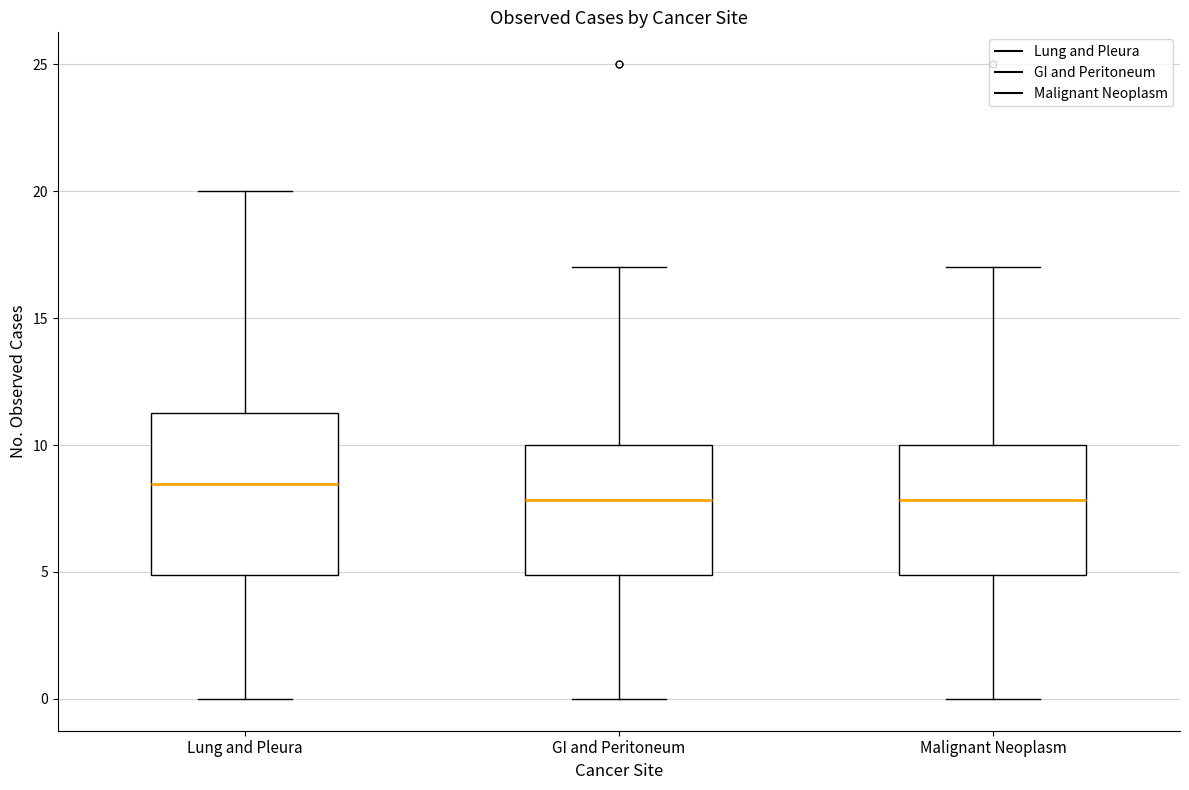

Reading left to right, transcribe this box plot: for each box, give where its median line is, the range the box spans, and where its two whiskers end, as read against the y-axis. The values are not printed on the chart, so give them approximately, as read against the axis.

Lung and Pleura: median 8.5, box 5.0 to 11.5, whiskers 0.0 to 20.0
GI and Peritoneum: median 8.0, box 5.0 to 10.0, whiskers 0.0 to 17.0
Malignant Neoplasm: median 8.0, box 5.0 to 10.0, whiskers 0.0 to 17.0